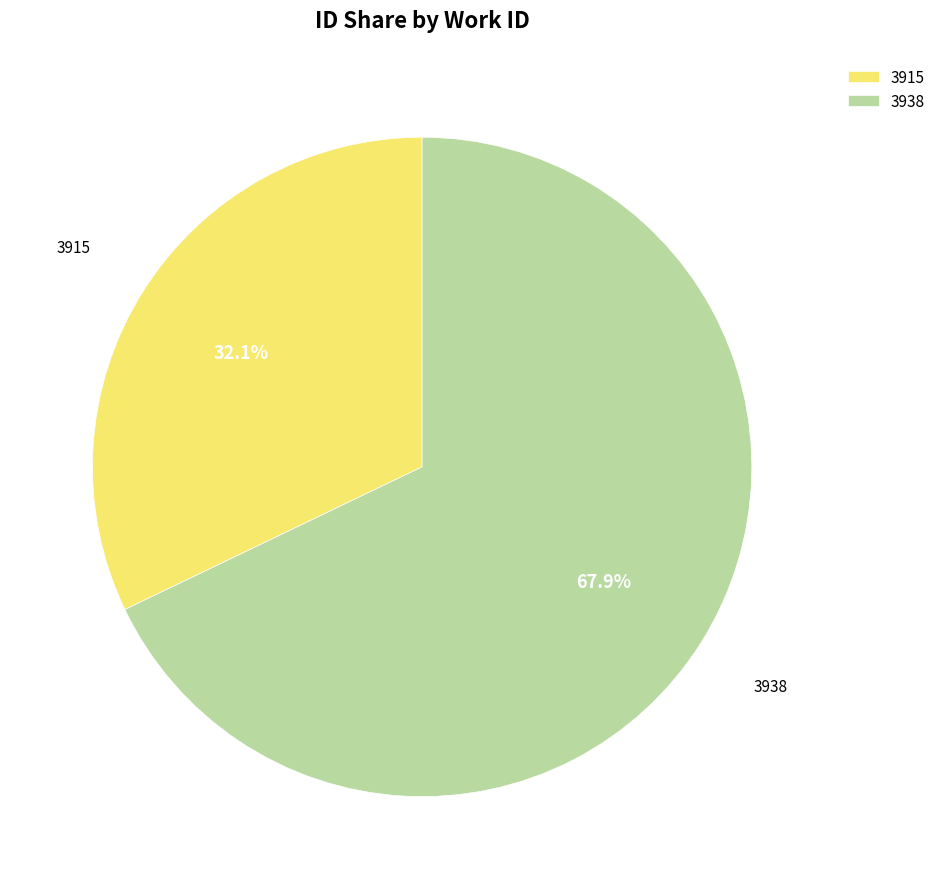

To the nearest percent, what portion does 3915 represent?

32%